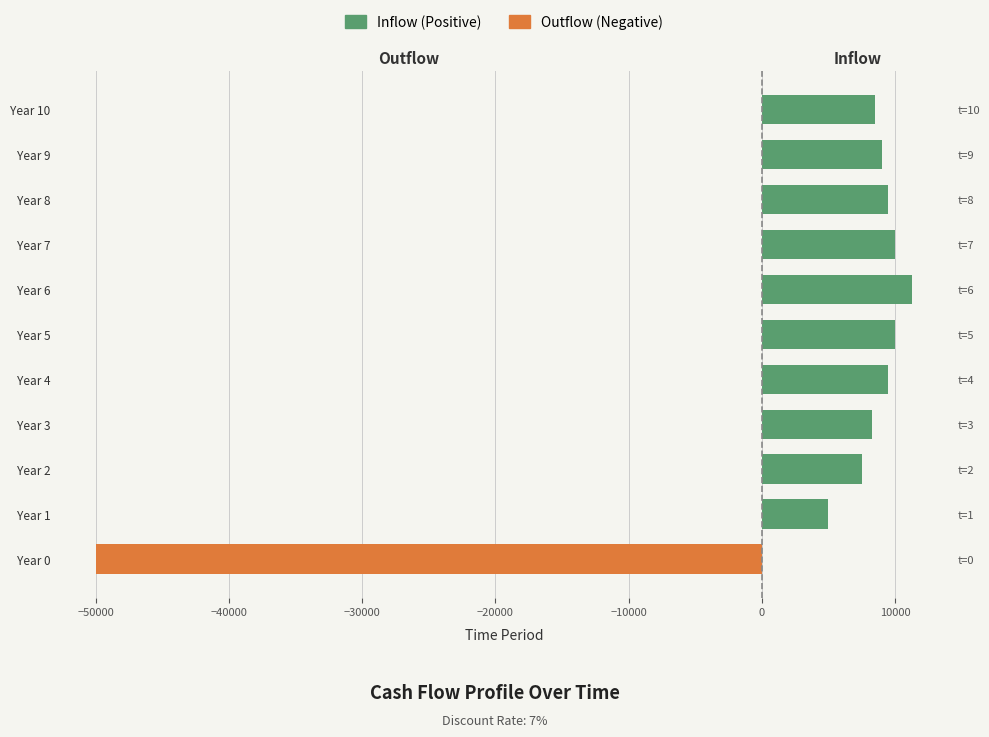

What is the label of the 2nd bar from the right?

9